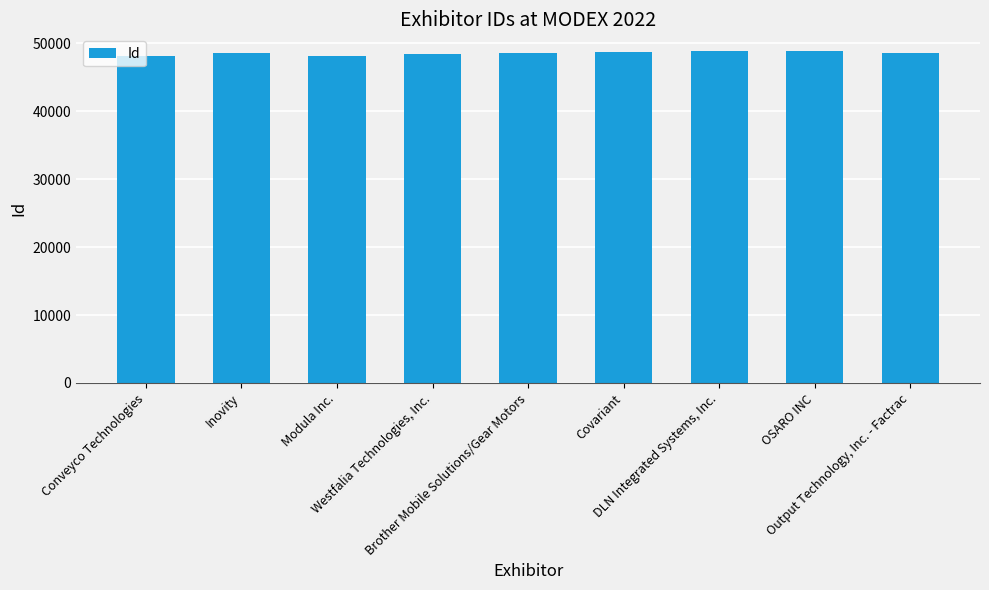

What is the smallest value displayed?

48117